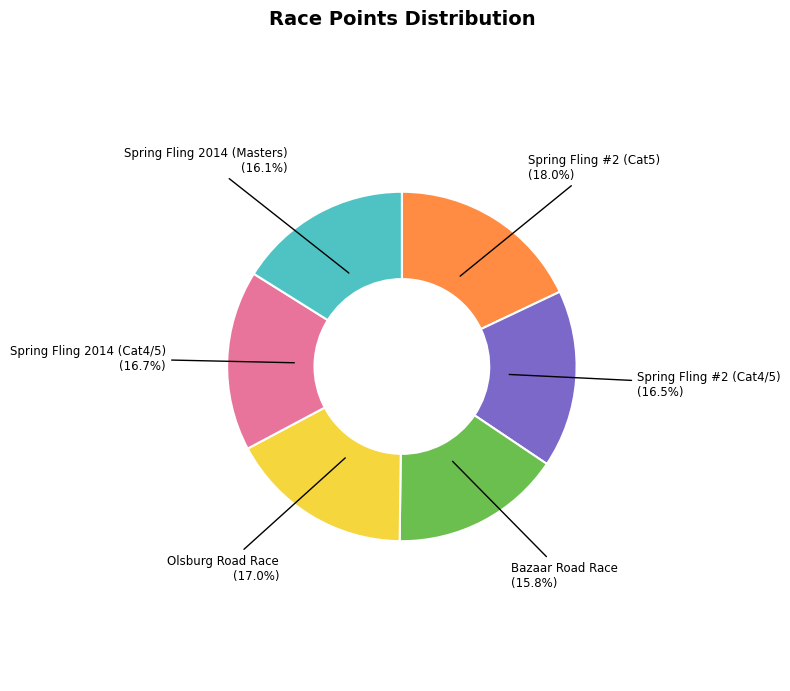

Which has a higher value, Olsburg Road Race or Spring Fling #2 (Cat4/5)?

Olsburg Road Race